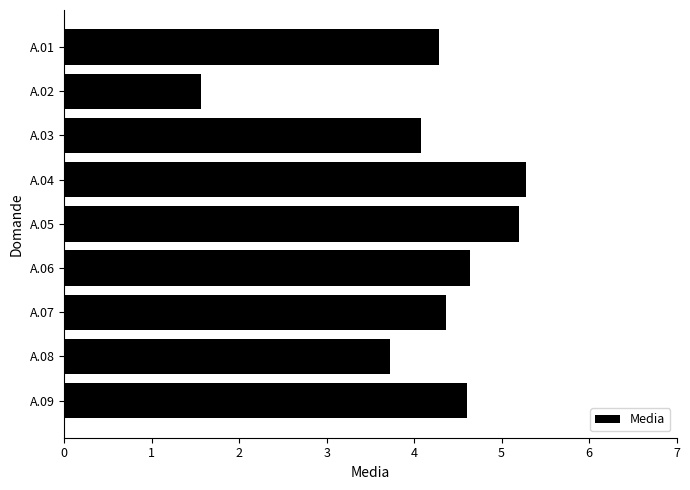

What is the value of the 7th bar from the top?

4.4